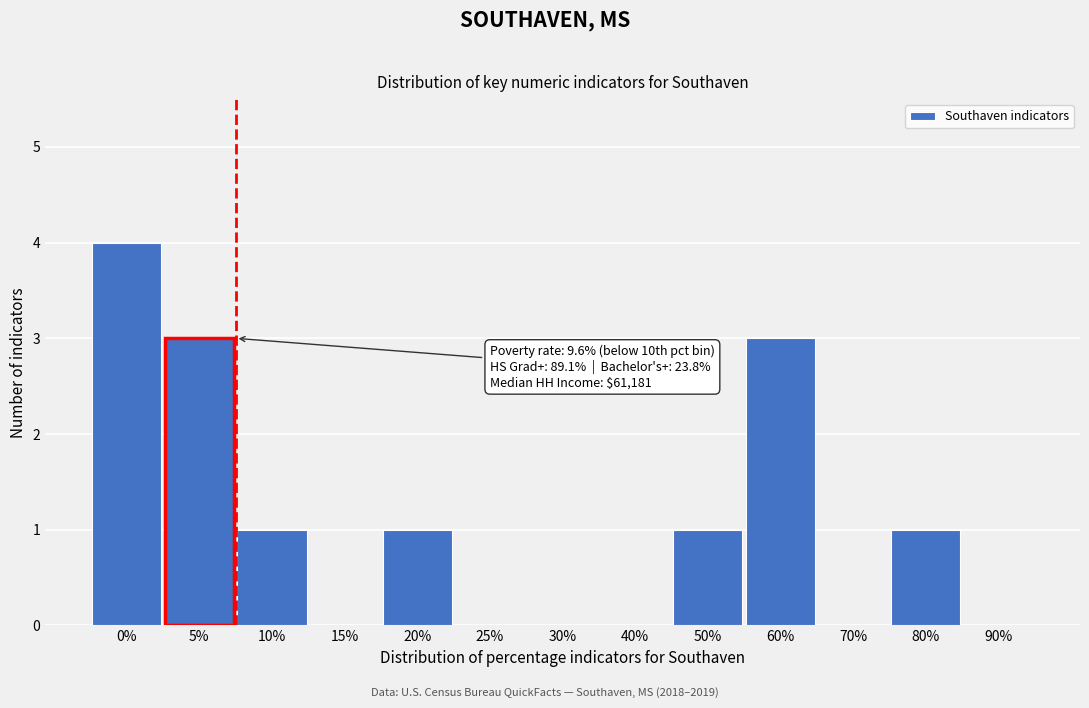

Reading left to right, extract all data points from this chart.

0%=4	5%=3	10%=1	15%=0	20%=1	25%=0	30%=0	40%=0	50%=1	60%=3	70%=0	80%=1	90%=0